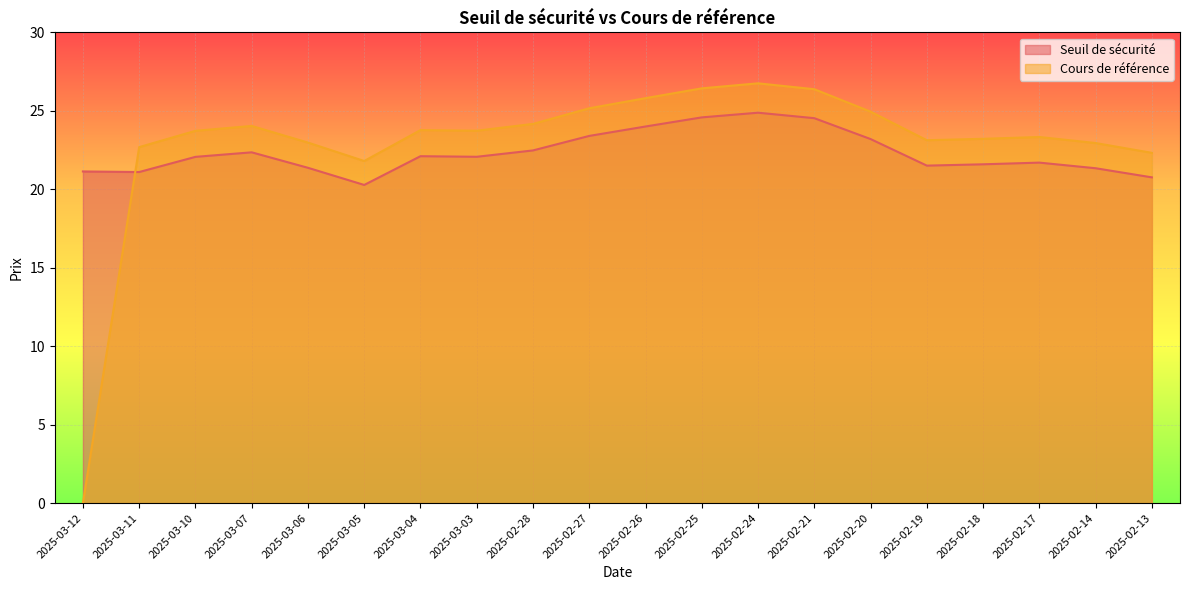

Where is Seuil de sécurité nearest to the value 22?

2025-03-10